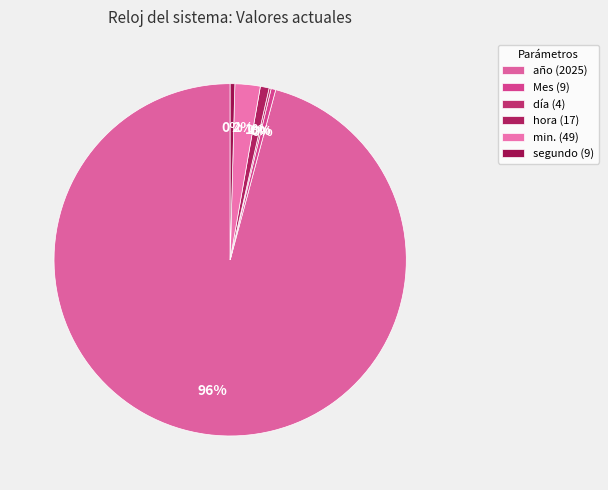

How many slices are in this pie chart?

6